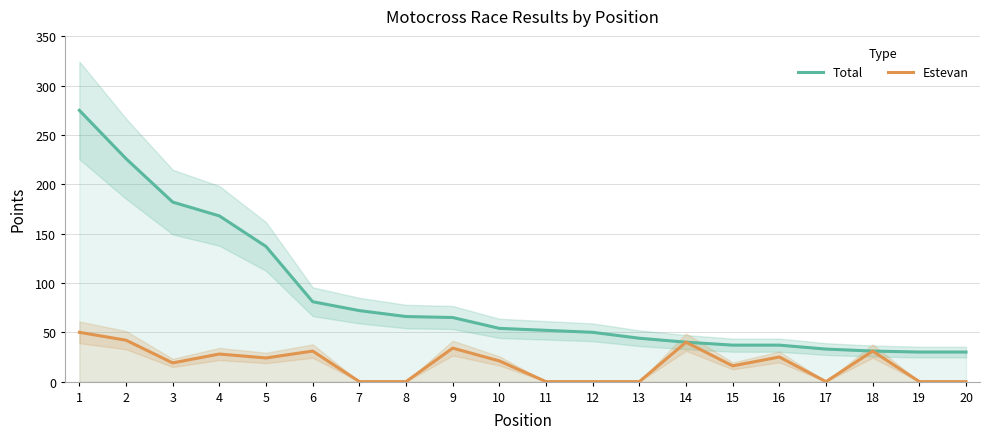

Where is Total nearest to the value 152?

5